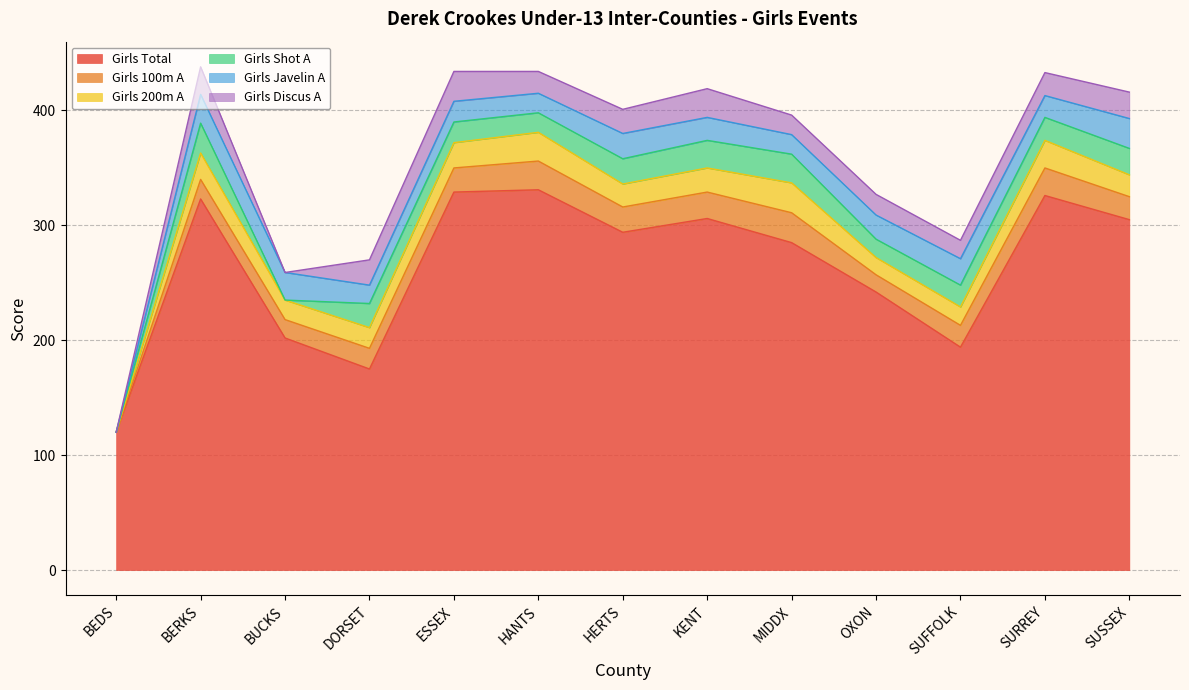

What is the difference between the maximum and minimum values in the Girls 100m A series?

26